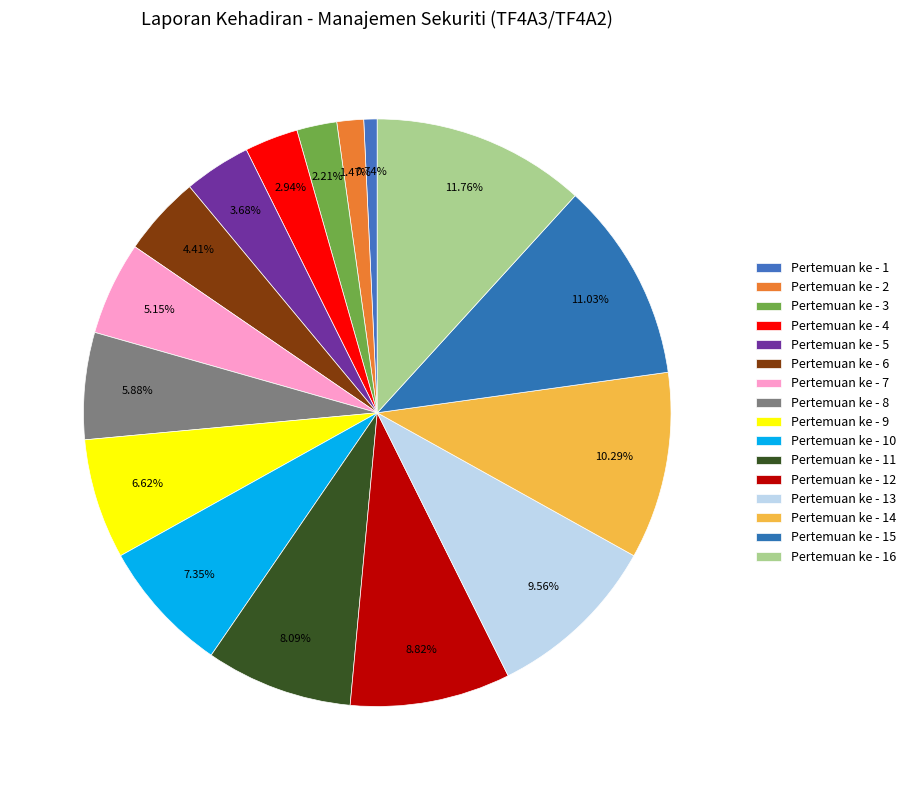

How many slices are in this pie chart?

16